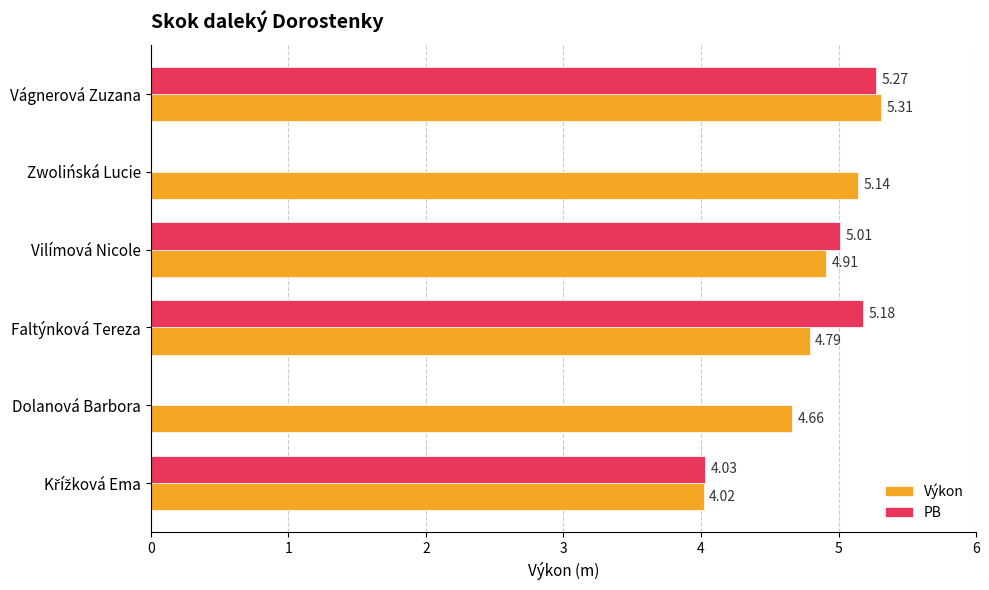

Between Faltýnková Tereza and Dolanová Barbora, which series saw the biggest shift?

PB